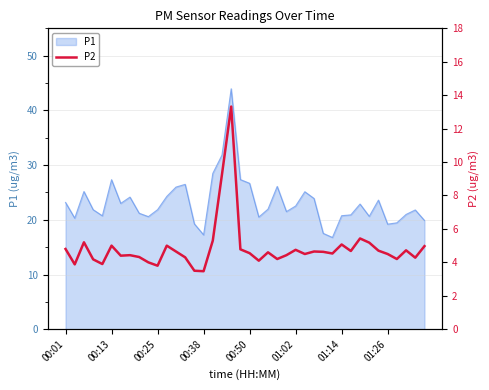

What position from the left is 29?

30